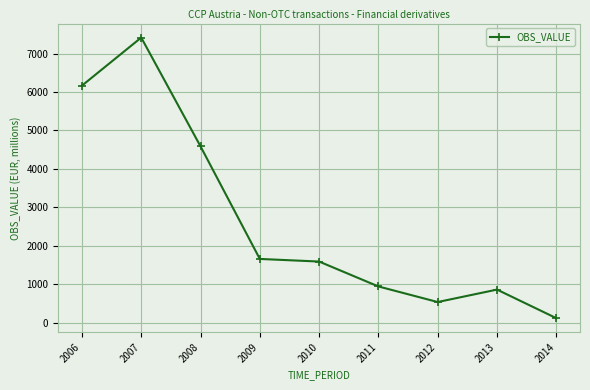

What is the minimum value shown in the chart?

122